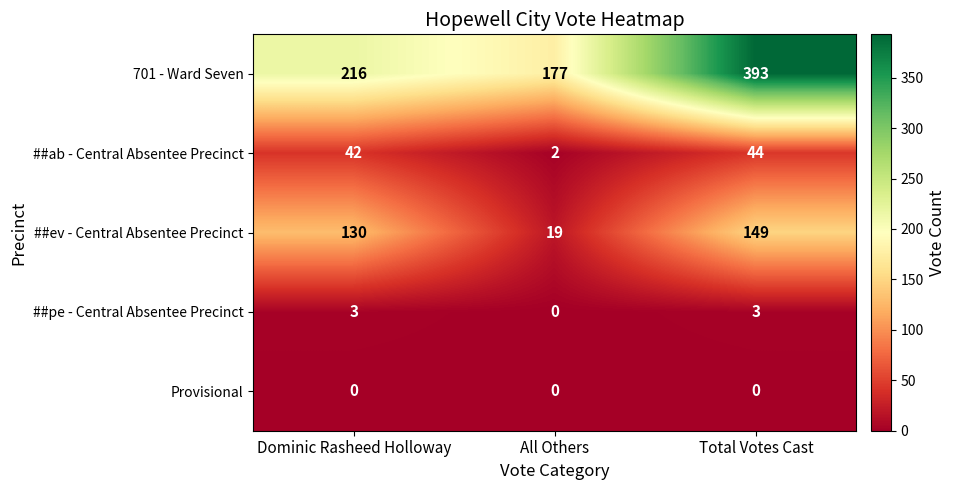

How many ##pe - Central Absentee Precinct values are between 0 and 3?

3